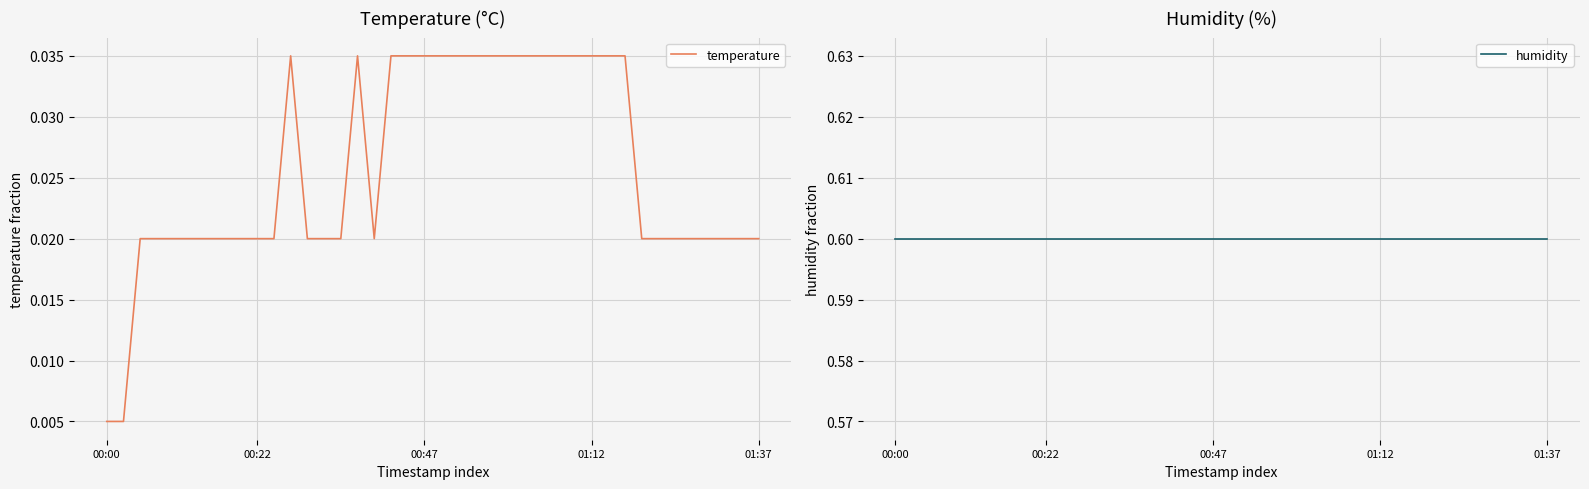

Rank the categories by humidity value from lowest to highest.

00:00, 00:22, 00:47, 01:12, 01:37, 5, 6, 7, 8, 9, 10, 11, 12, 13, 14, 15, 16, 17, 18, 19, 20, 21, 22, 23, 24, 25, 26, 27, 28, 29, 30, 31, 32, 33, 34, 35, 36, 37, 38, 39